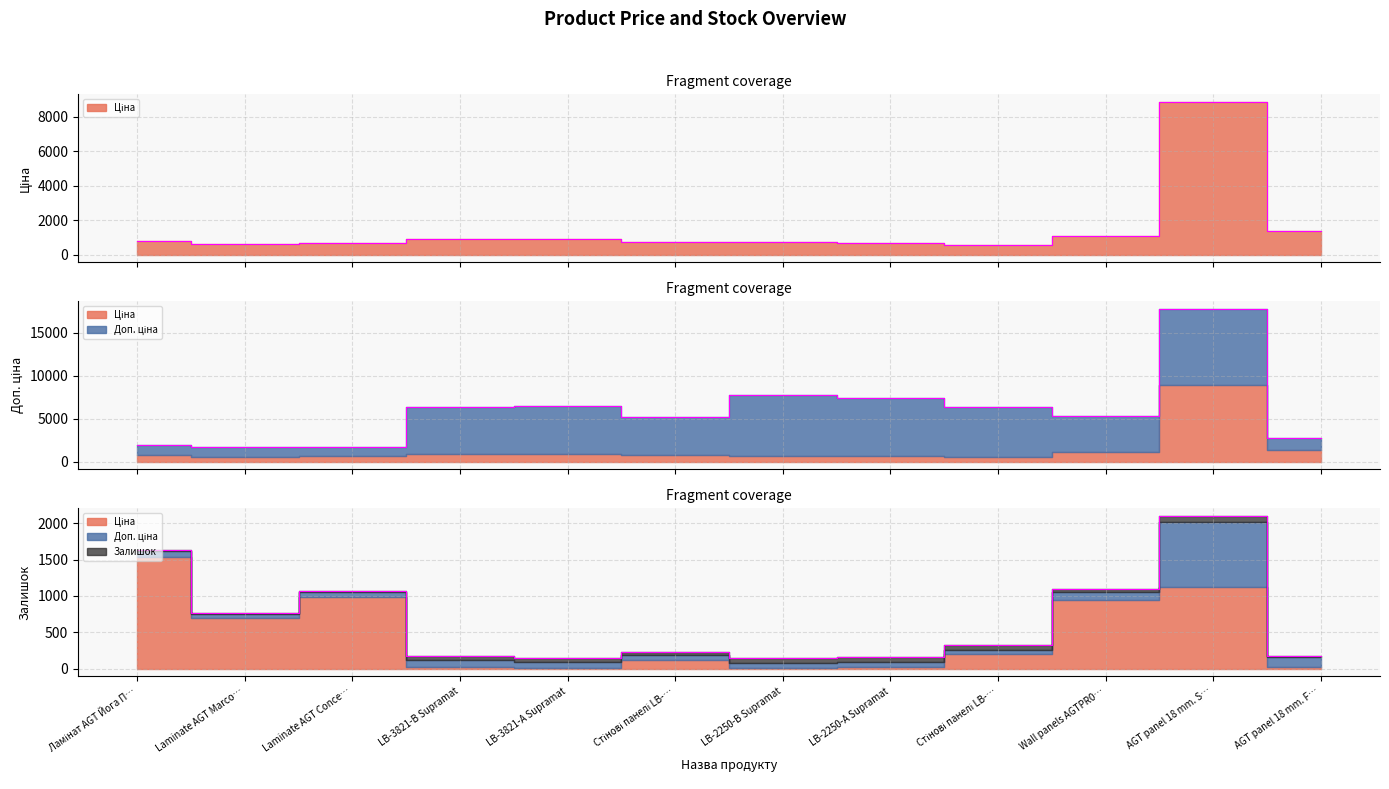

How many values in the Доп. ціна series exceed 5425?

6